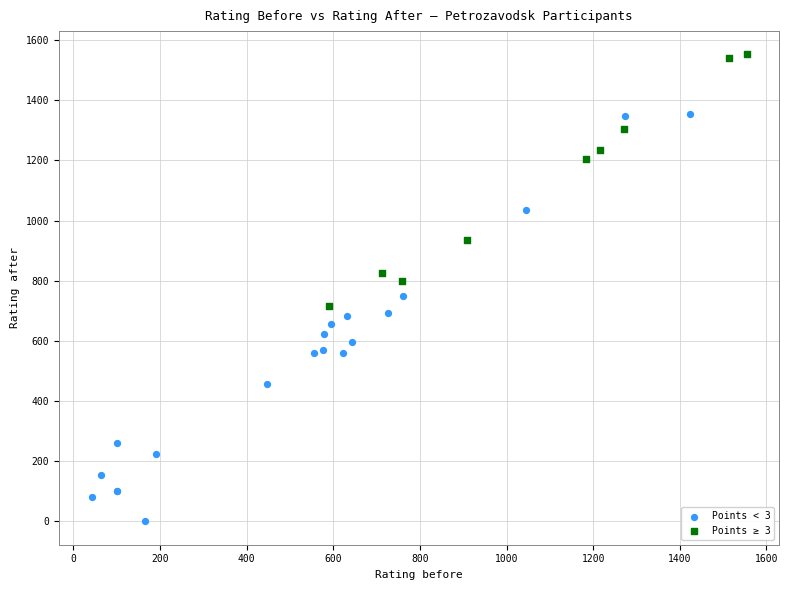

Which series has the largest Y range (max minus min)?

Points < 3